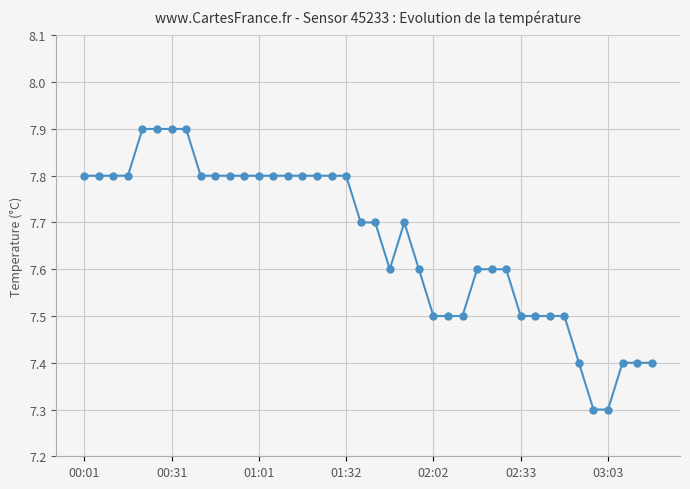

How many lines are shown in the chart?

1